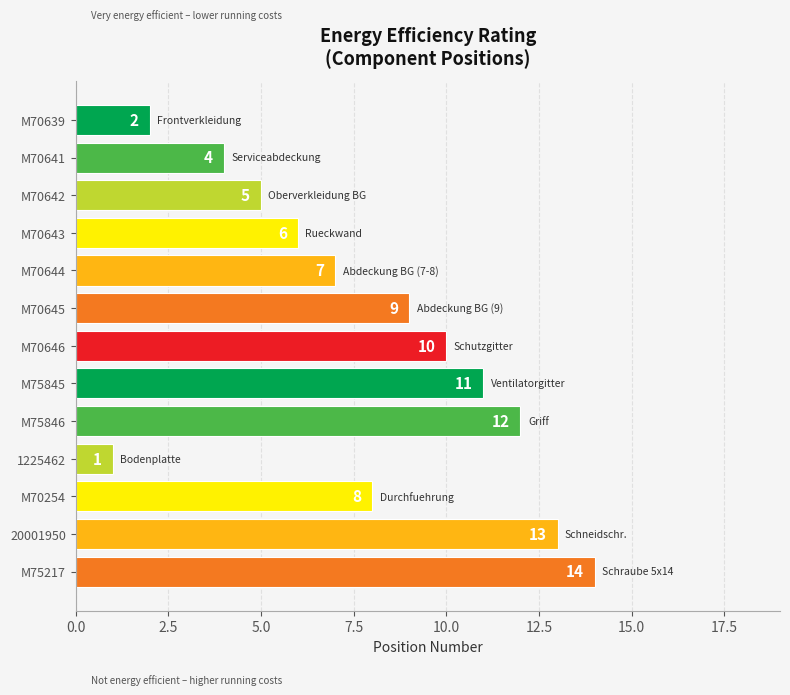

Between M75846 and M70639, which is larger?

M75846